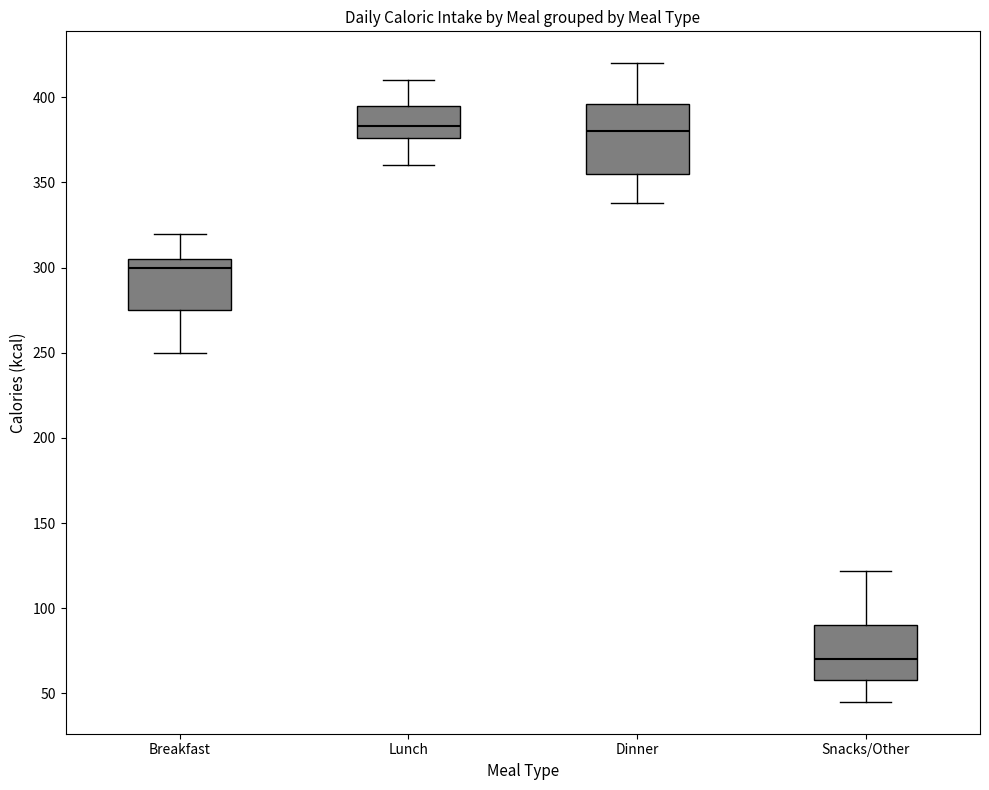

Reading left to right, transcribe this box plot: for each box, give where its median line is, the range the box spans, and where its two whiskers end, as read against the y-axis. The values are not printed on the chart, so give them approximately, as read against the axis.

Breakfast: median 300, box 275 to 305, whiskers 250 to 320
Lunch: median 385, box 375 to 395, whiskers 360 to 410
Dinner: median 380, box 355 to 395, whiskers 340 to 420
Snacks/Other: median 70, box 60 to 90, whiskers 45 to 120